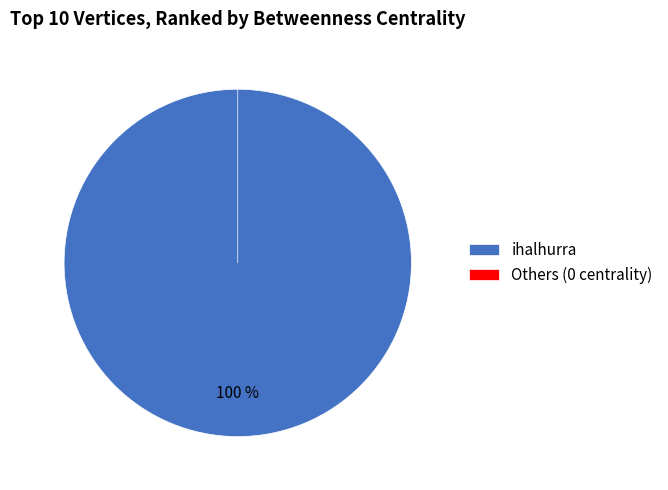

Is there any slice that represents more than half of the pie?

Yes